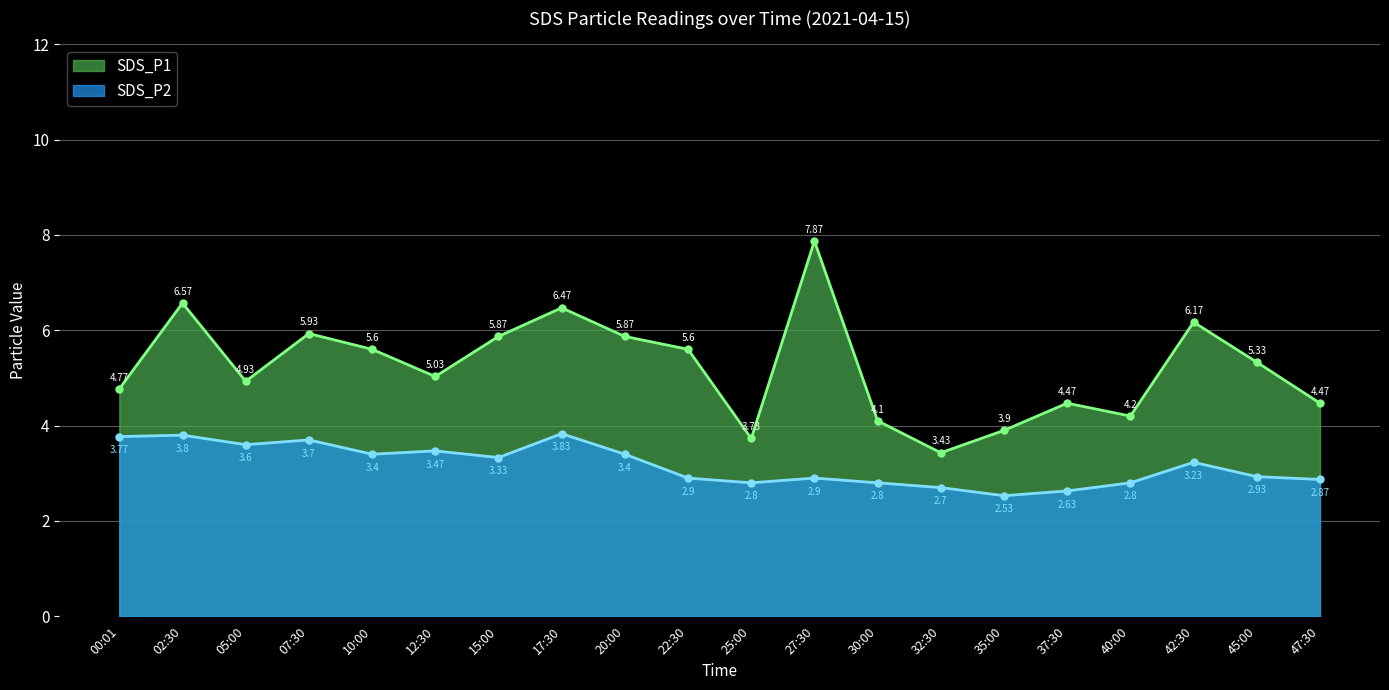

How many lines are shown in the chart?

2